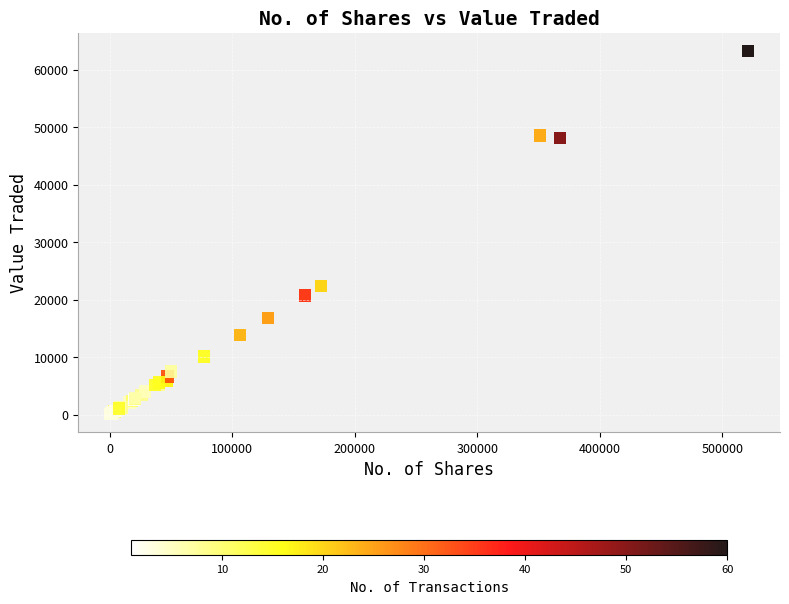

What Y value in the scatter plot is closest to 31666?

22405